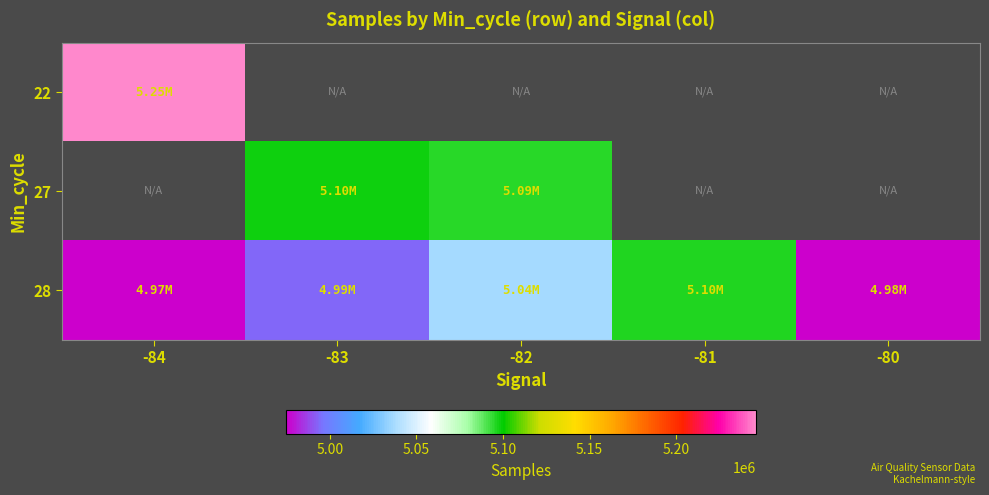

Which series changed the most between -82 and -80?

28